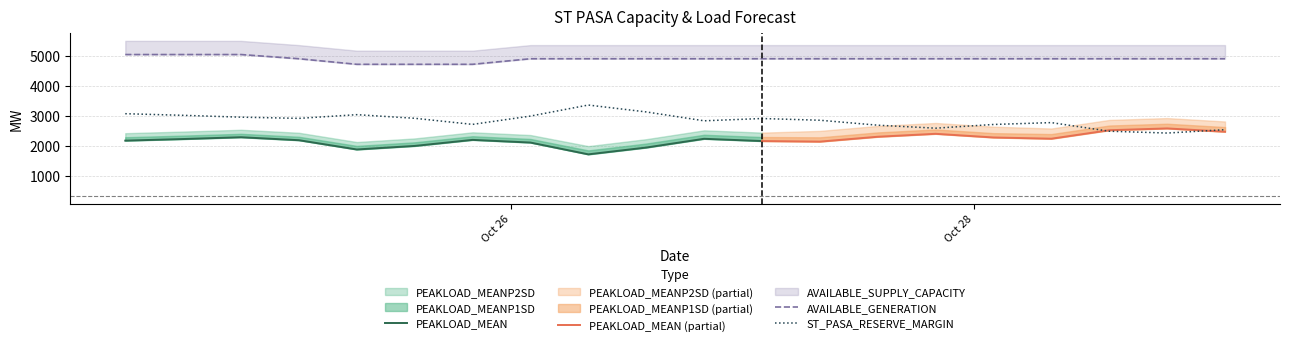

What is the highest value of the ST_PASA_RESERVE_MARGIN series?

3358